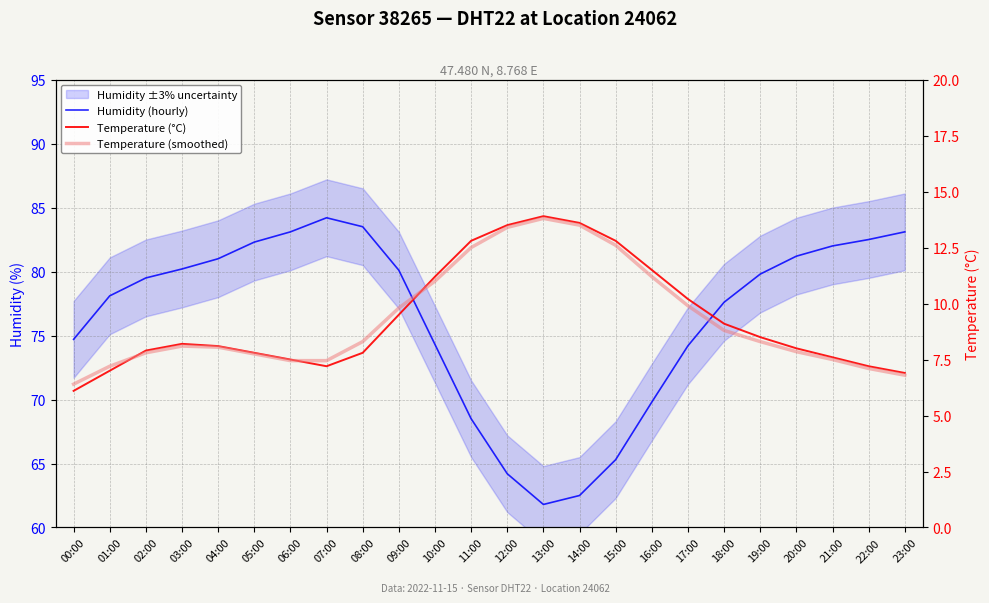

At which category is the sum across all series the highest?

08:00